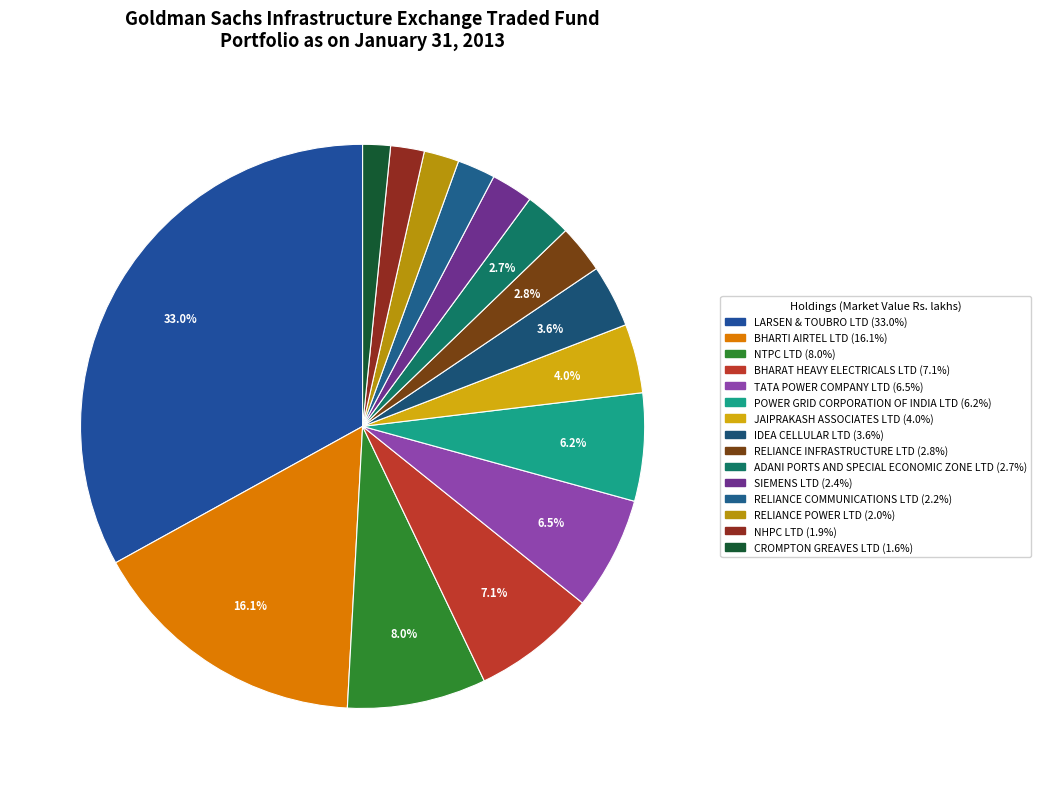

Which slice is the largest?

LARSEN & TOUBRO LTD